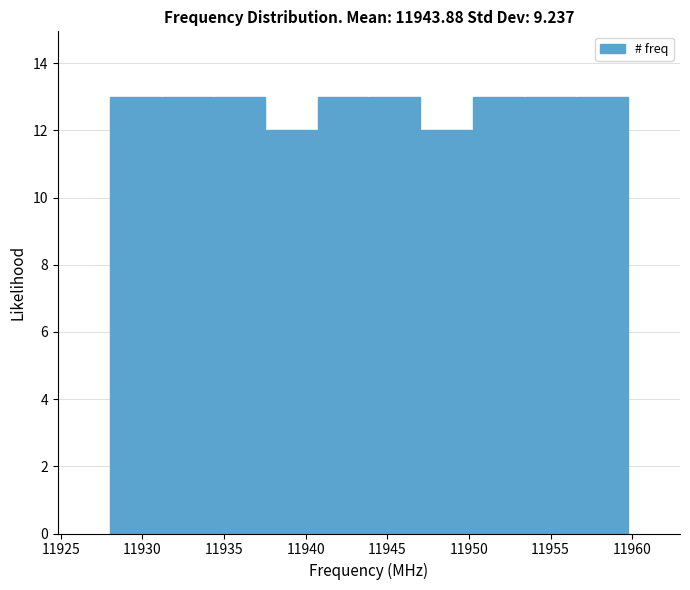

Reading left to right, transcribe this chart: for each bar, give the range it covers on the x-axis and its height. Neither the bar edges nor the heights are printed on the chart, so give them approximately, as read against the axes.

11928.0 to 11931.0: 13
11931.0 to 11934.5: 13
11934.5 to 11937.5: 13
11937.5 to 11940.5: 12
11940.5 to 11944.0: 13
11944.0 to 11947.0: 13
11947.0 to 11950.0: 12
11950.0 to 11953.5: 13
11953.5 to 11956.5: 13
11956.5 to 11960.0: 13